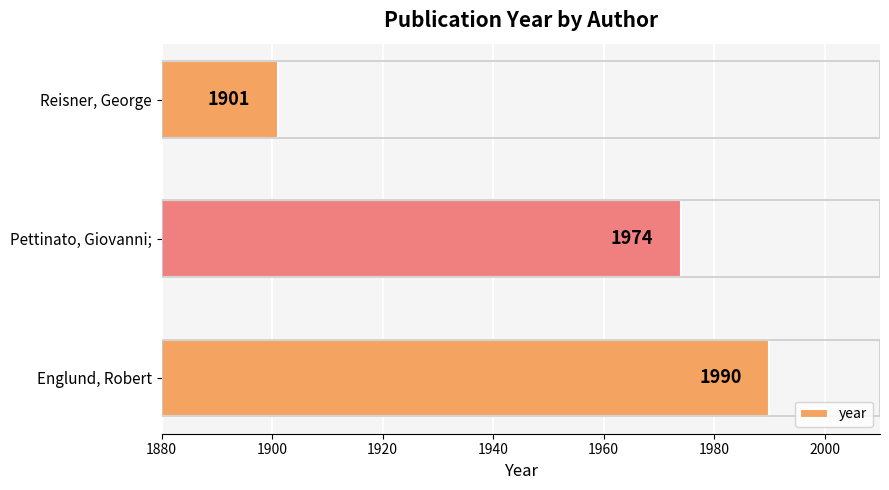

Does the chart contain stacked bars?

No